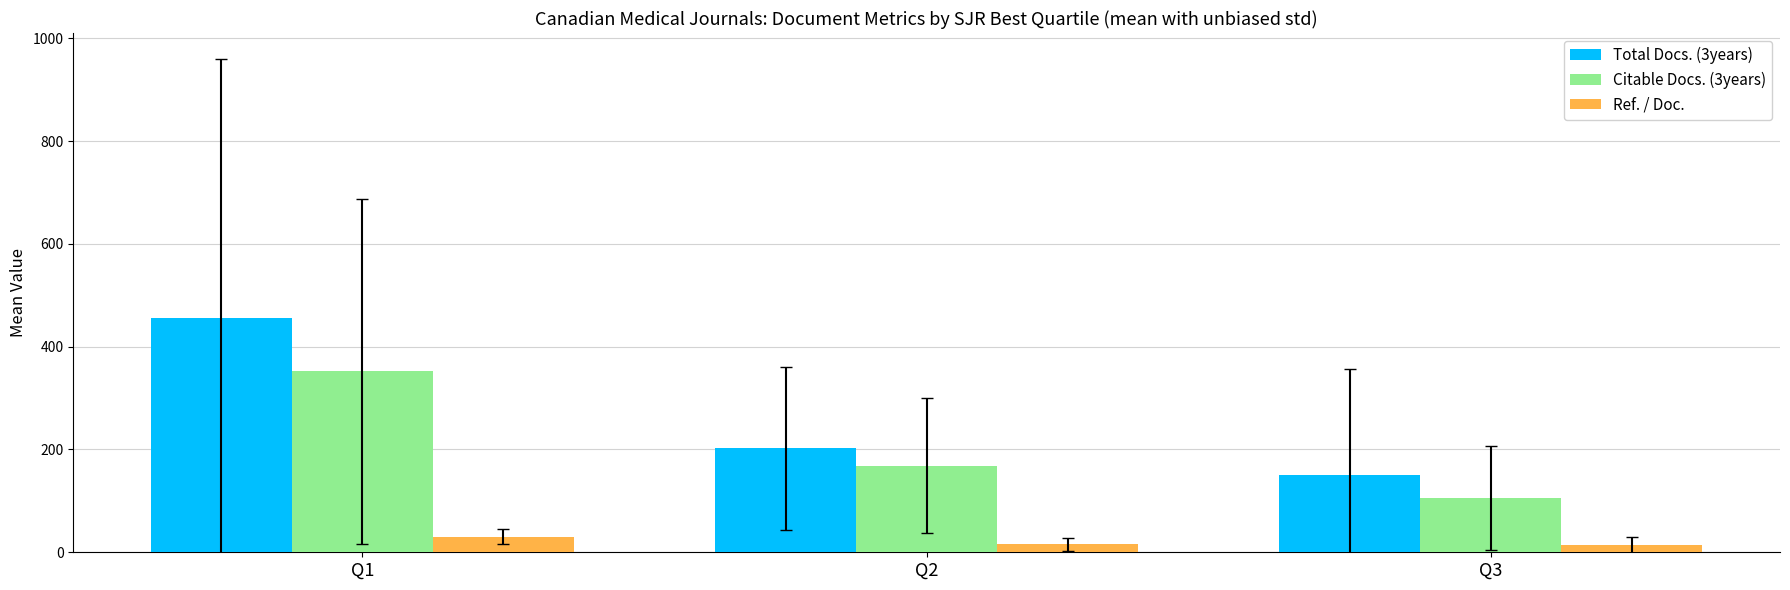

What is the spread (max minus min) of values at Q2?

186.4